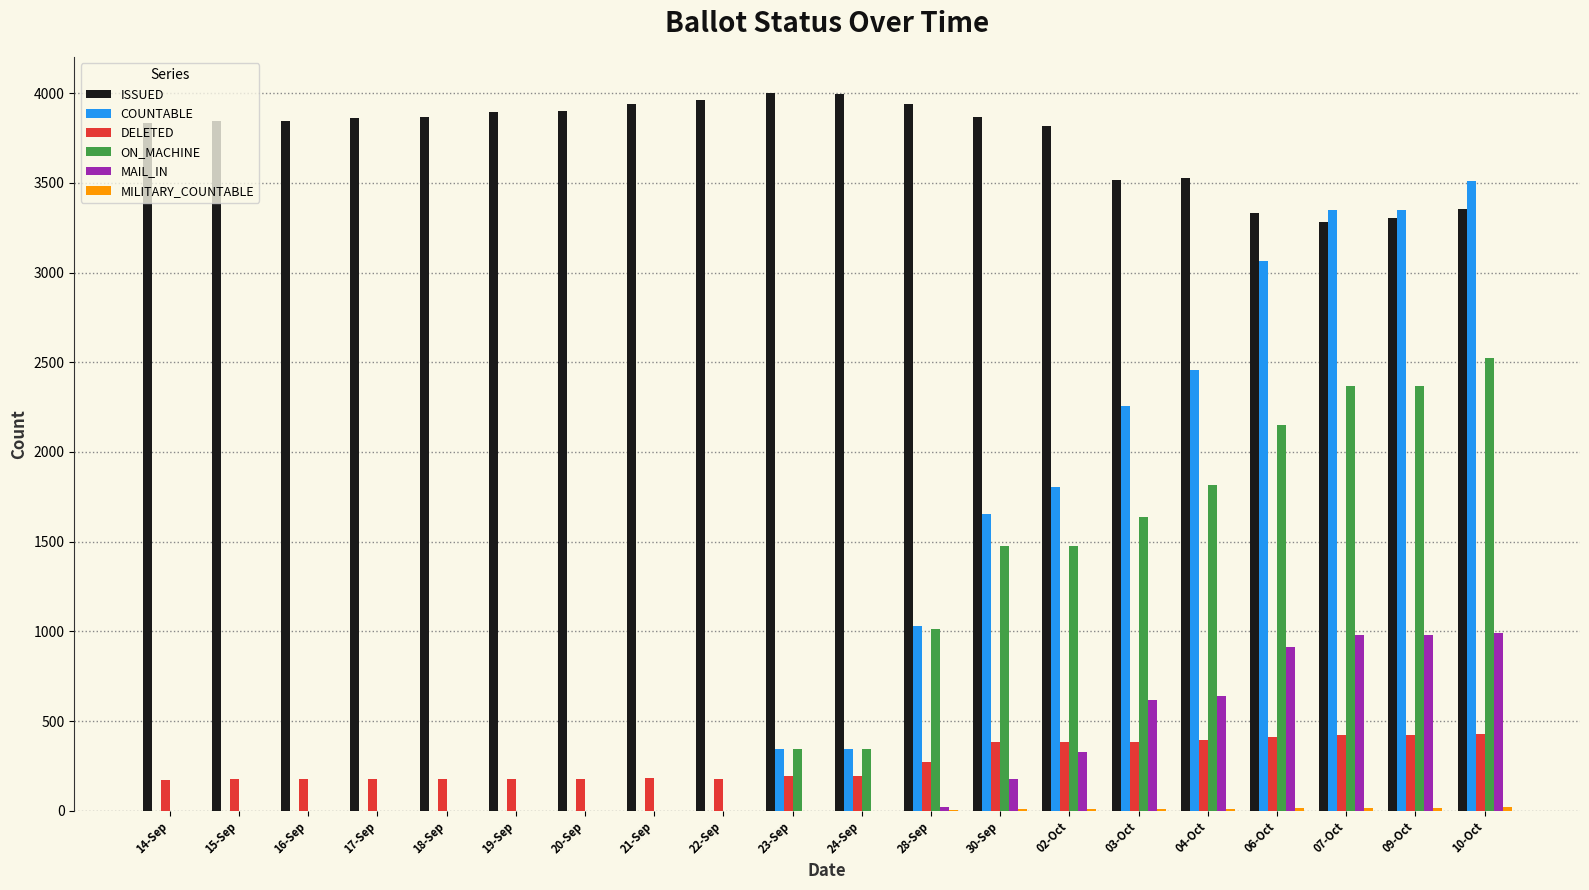

The value of DELETED at 28-Sep is 273. True or false?

True